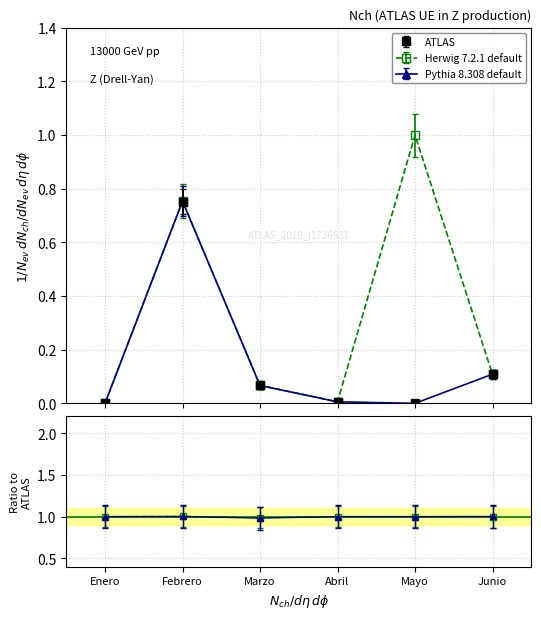

Does the chart display data point markers on the line(s)?

Yes